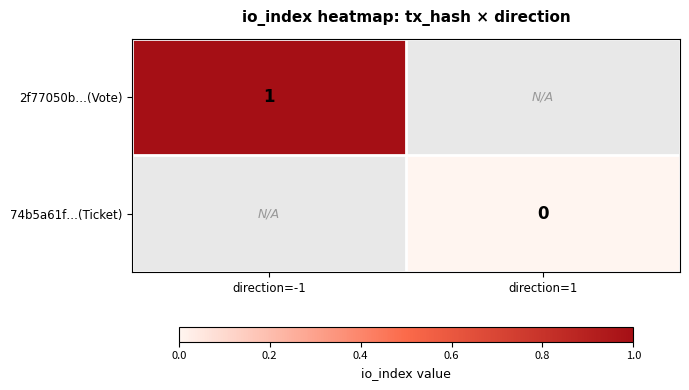

The 2f77050b…(Vote) series shows 0.2 at direction=-1. True or false?

False